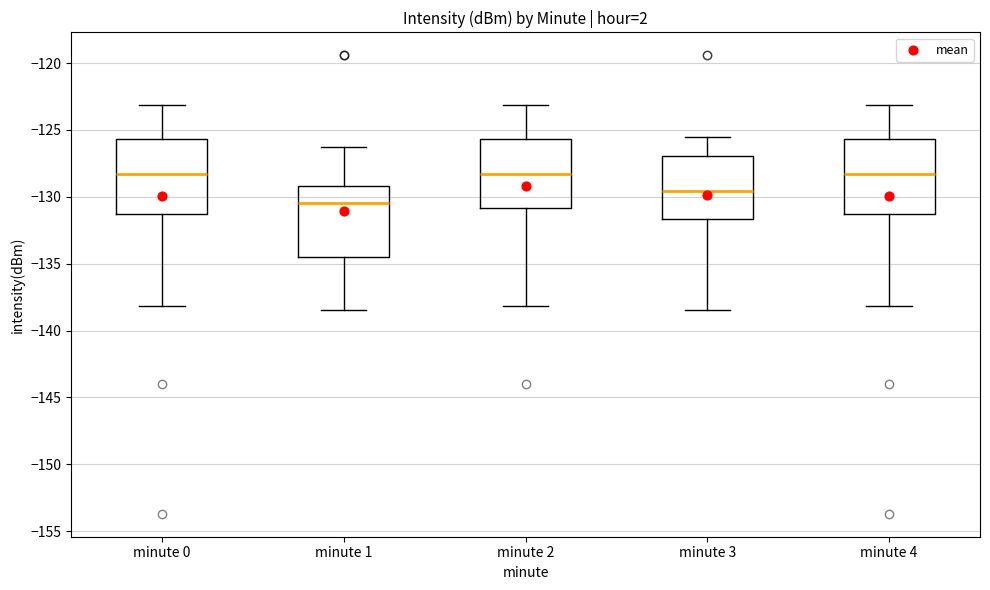

Reading left to right, read every box against the y-axis: the position of its median line, the range the box covers, and the ends of its whiskers. The values are not printed on the chart, so give them approximately, as read against the axis.

minute 0: median -128.5, box -131.5 to -125.5, whiskers -138.0 to -123.0
minute 1: median -130.5, box -134.5 to -129.0, whiskers -138.5 to -126.5
minute 2: median -128.5, box -131.0 to -125.5, whiskers -138.0 to -123.0
minute 3: median -129.5, box -131.5 to -127.0, whiskers -138.5 to -125.5
minute 4: median -128.5, box -131.5 to -125.5, whiskers -138.0 to -123.0